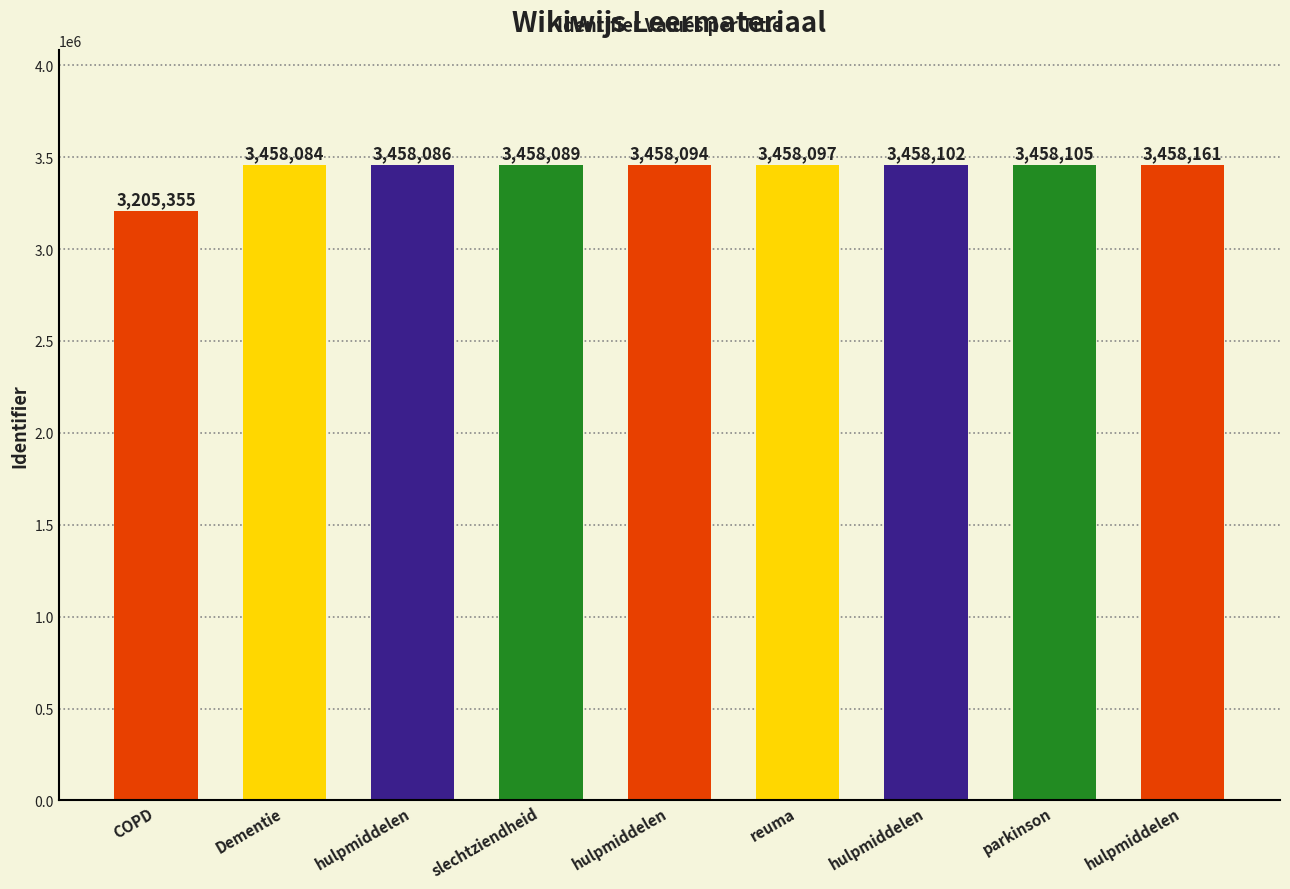

Which label corresponds to the smallest value in the chart?

COPD